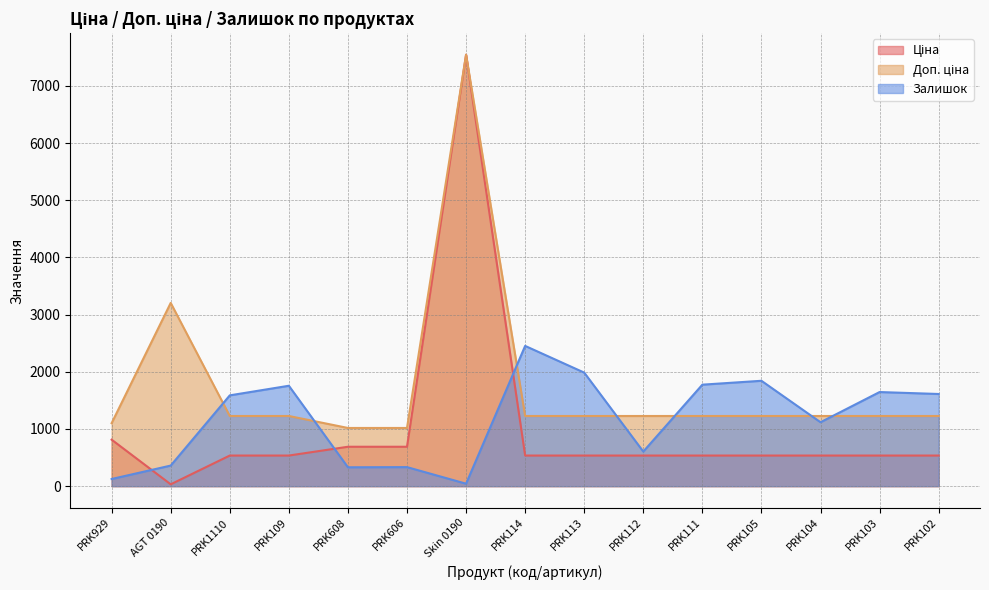

What position from the left is PRK102?

15